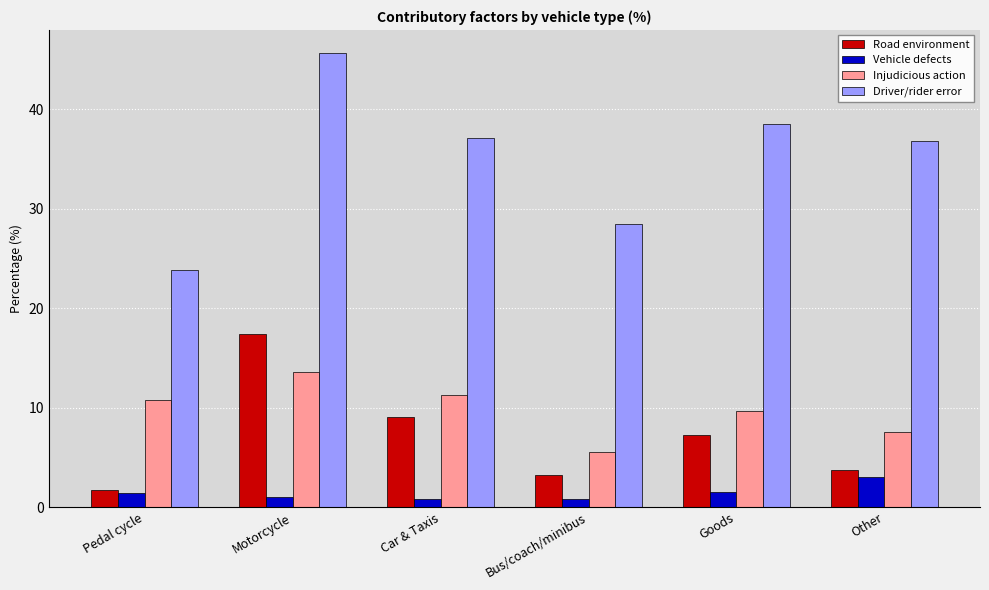

What is the sum of the Vehicle defects values at Other and Motorcycle?

4.1